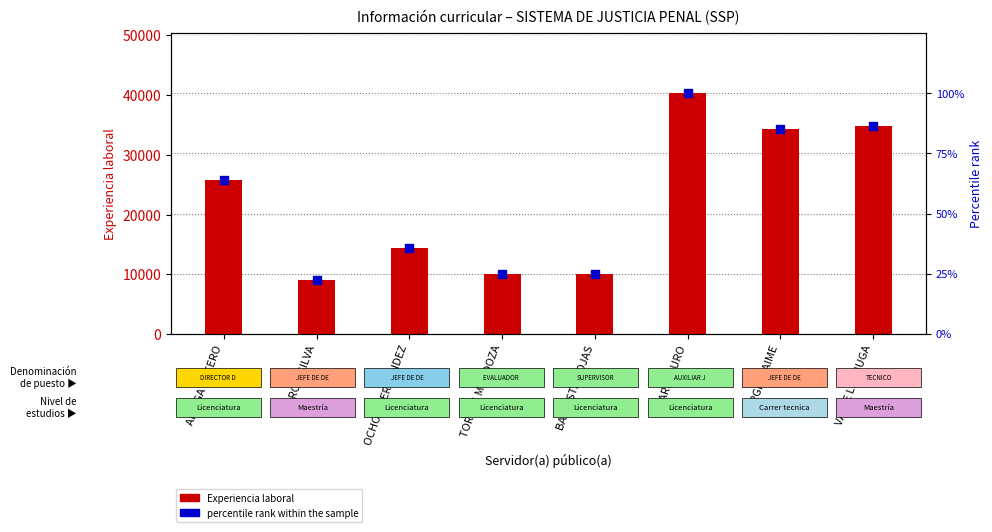

At which category is the sum across all series the highest?

MARIN SURO